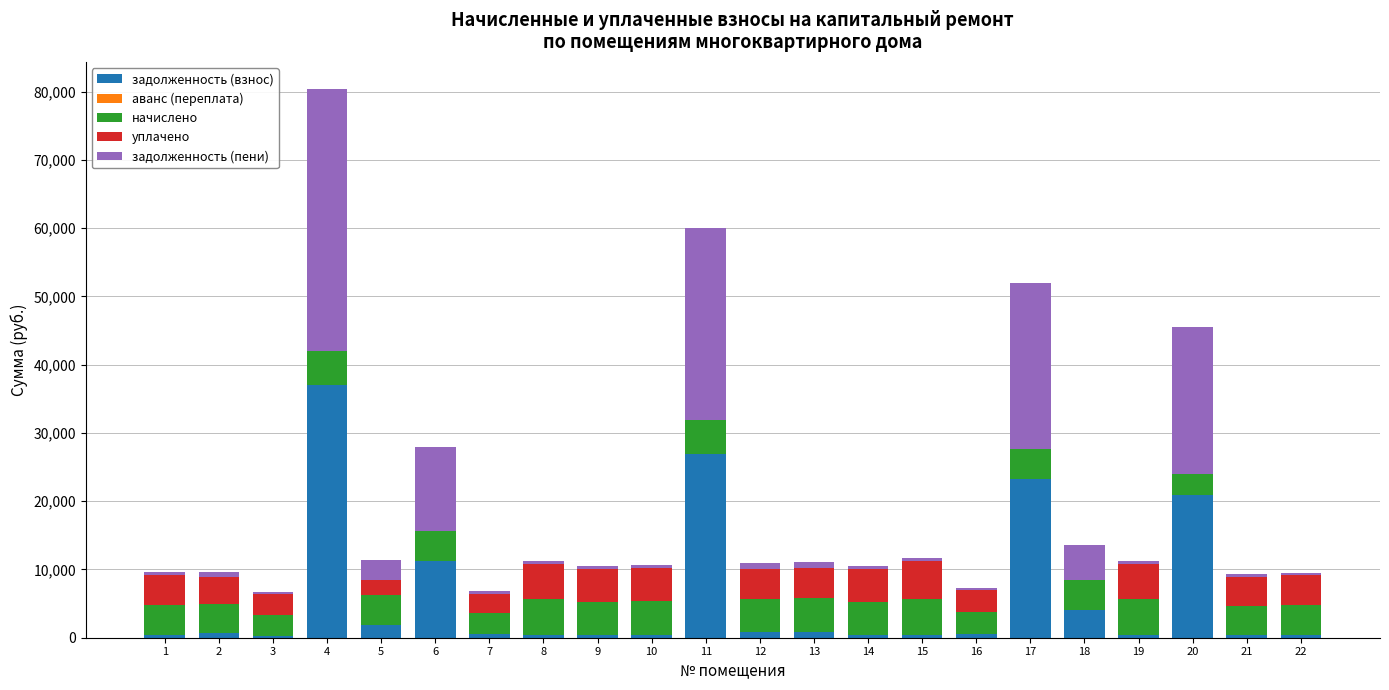

How many distinct data groups are displayed?

4